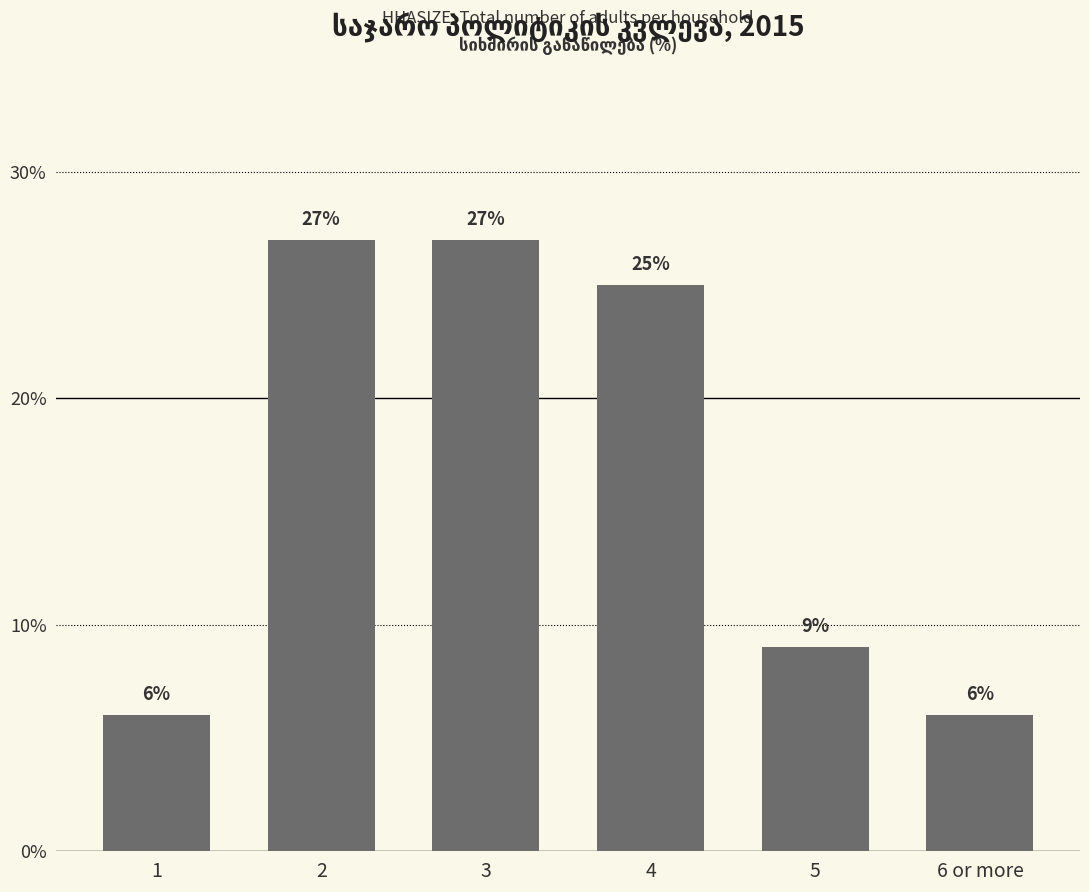

Between 2 and 4, which is larger?

2